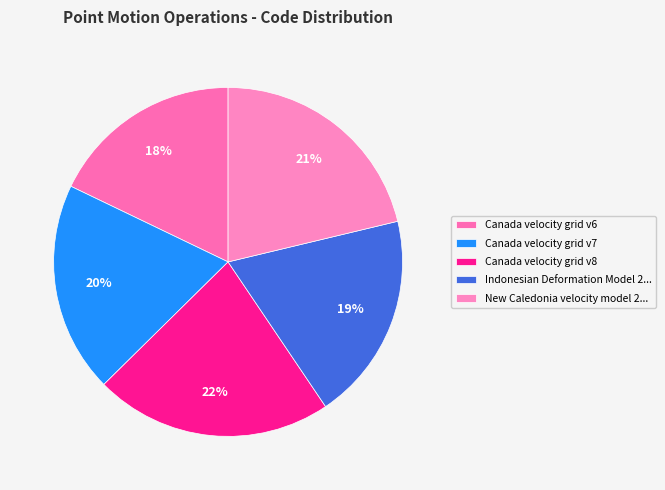

Is there any slice that represents more than half of the pie?

No